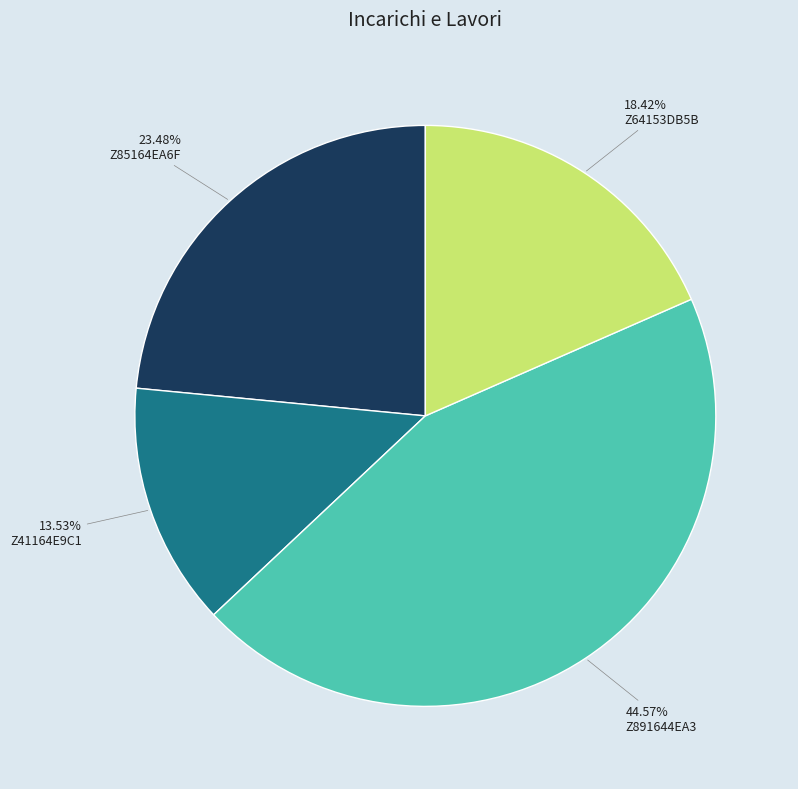

Does any single category account for the majority?

No